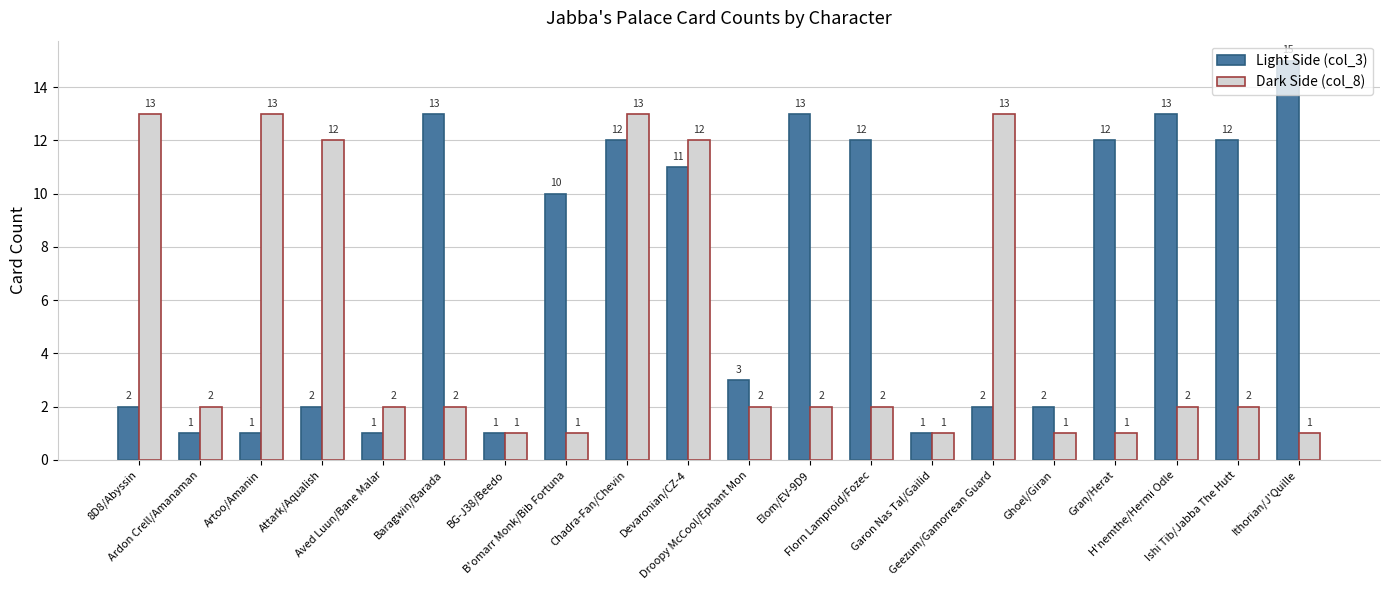

Which series has the largest total across all categories?

Light Side (col_3)